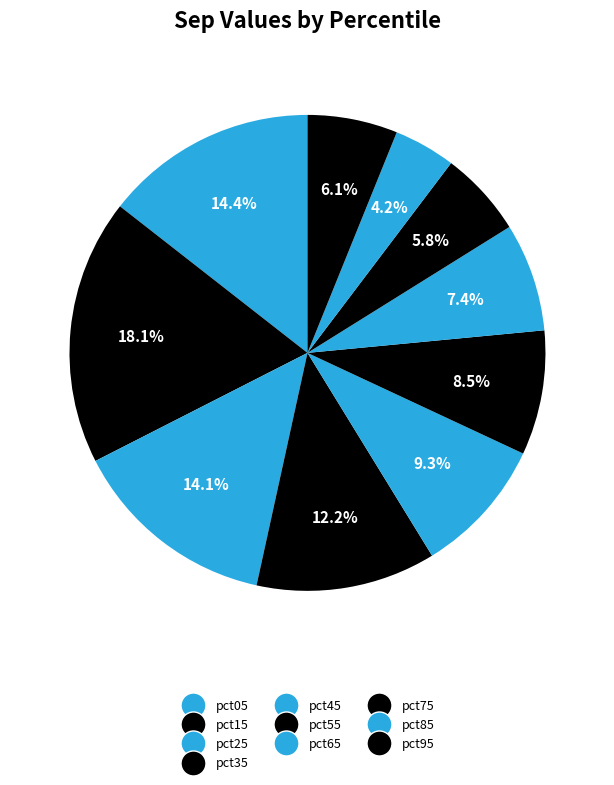

How many slices are in this pie chart?

10